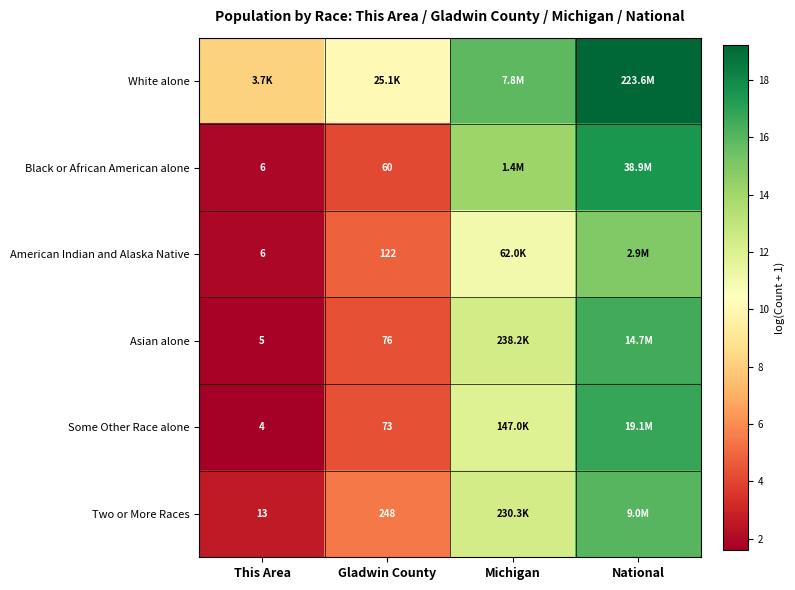

How many data points in White alone are less than 15?

2